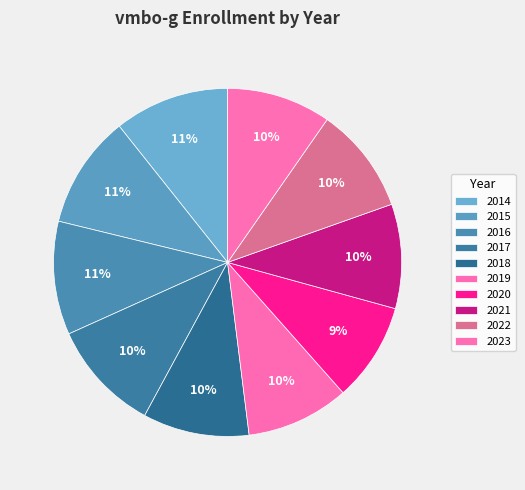

To the nearest percent, what percentage of the pie is 2015?

11%